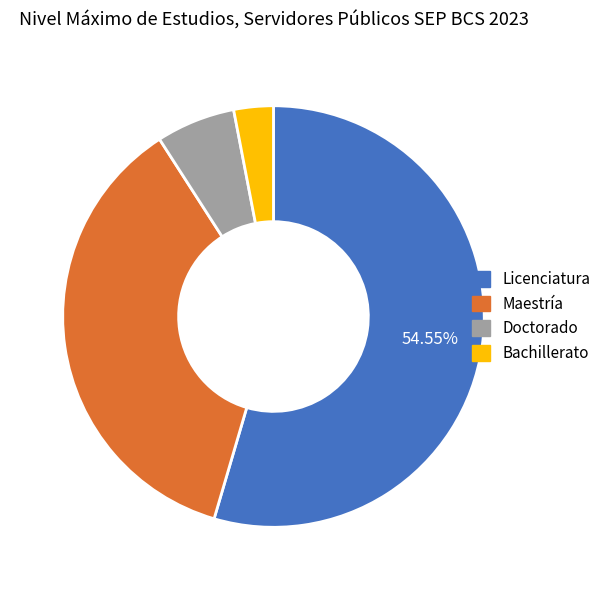

Which category has the smallest portion of the pie?

Bachillerato